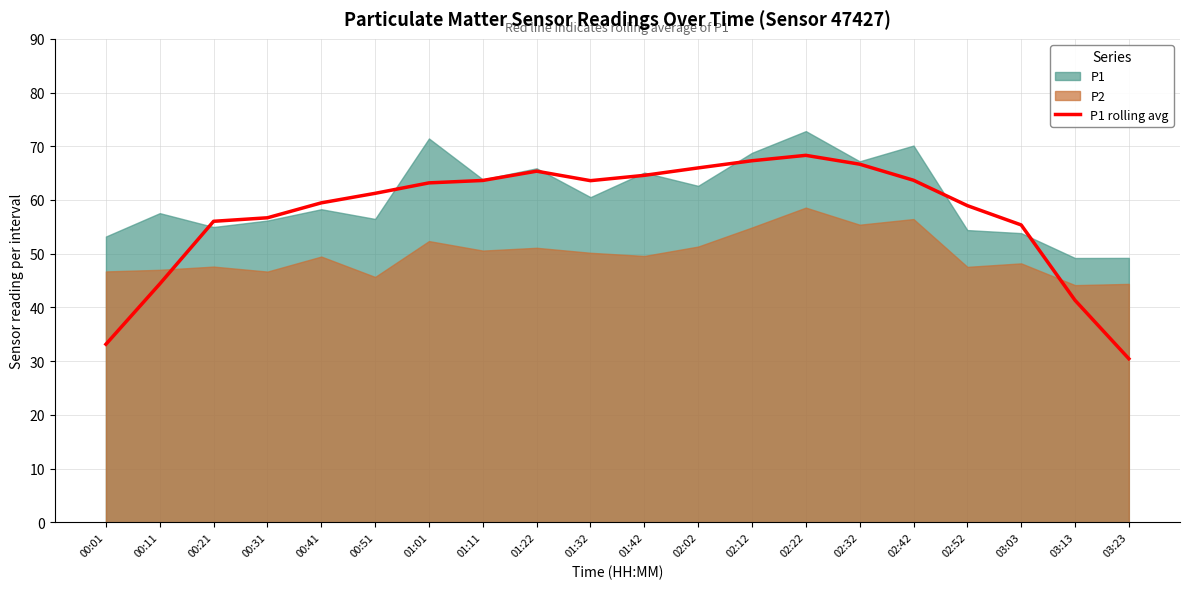

At which category does the data reach its first local valley?

01:32